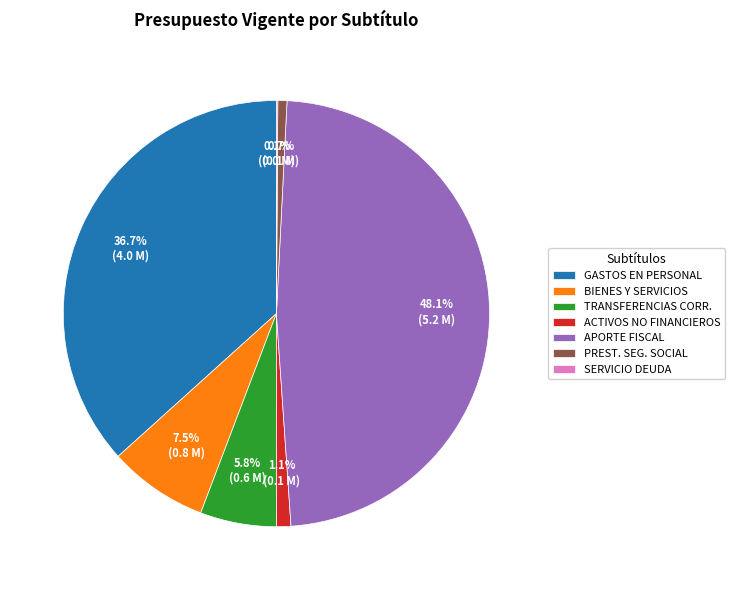

What percentage do GASTOS EN PERSONAL and ACTIVOS NO FINANCIEROS together represent?

37.8%